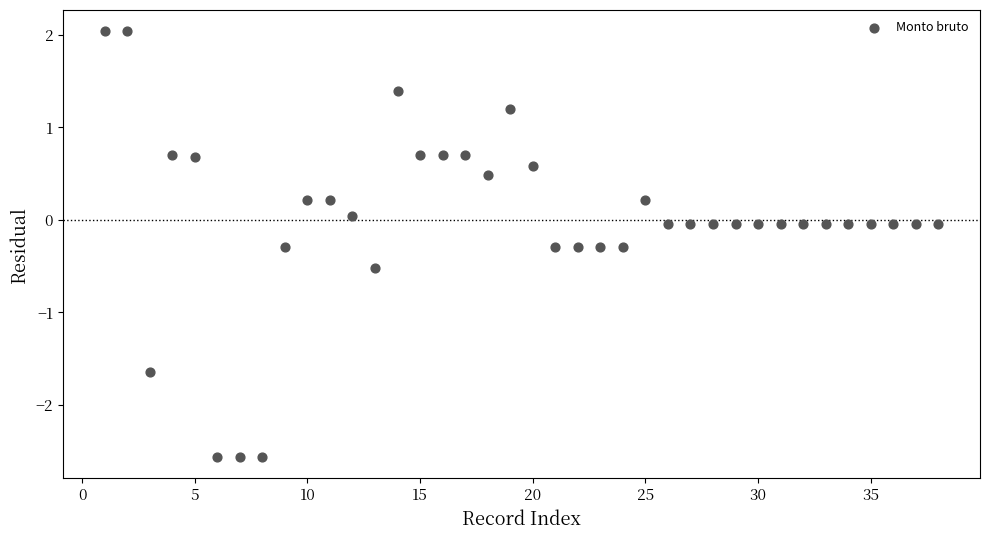

What is the range of Y values (max minus min)?

4.6